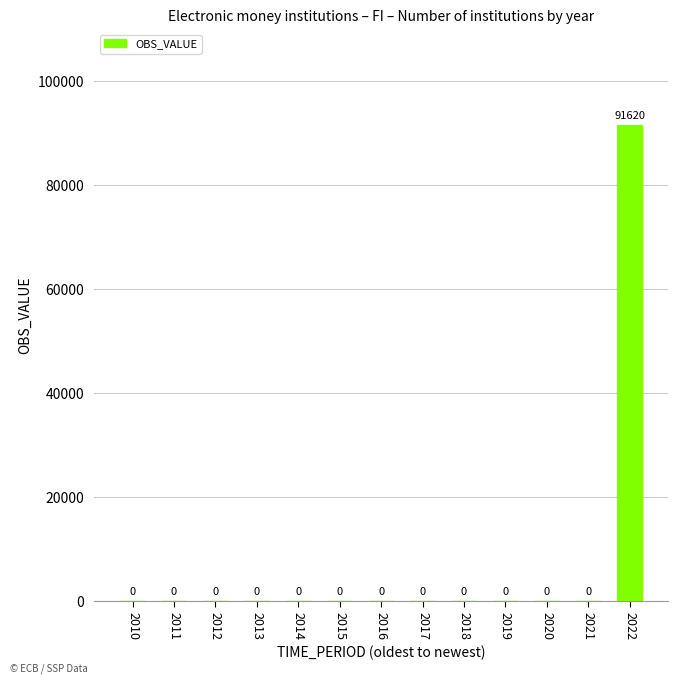

At which category does the chart reach its peak across all series?

2022